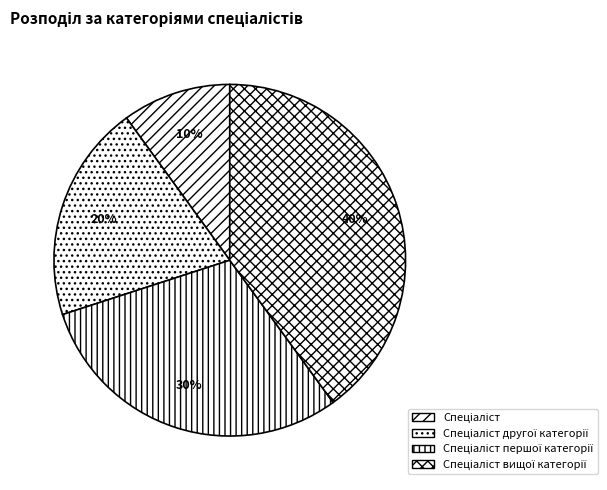

To the nearest percent, what is the difference between the largest and smallest slice percentages?

30%